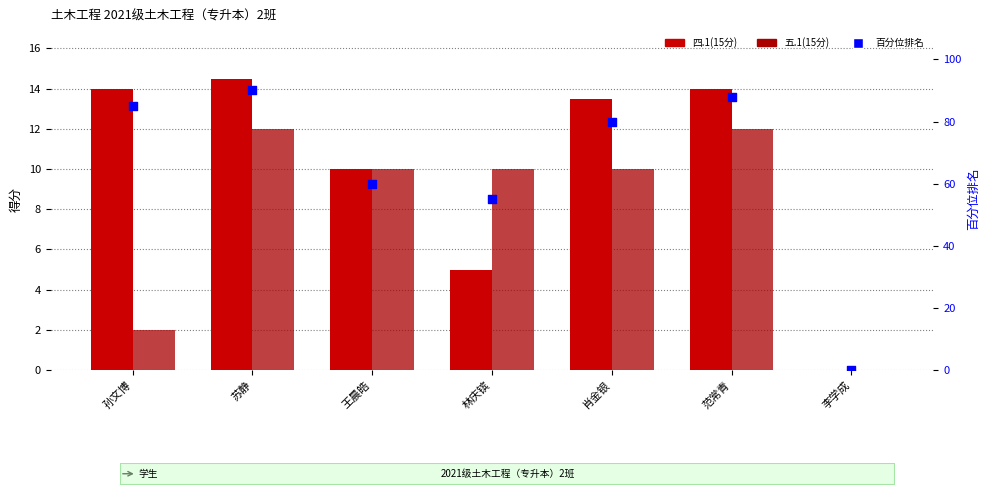

Which series has the widest spread of Y values?

百分位排名